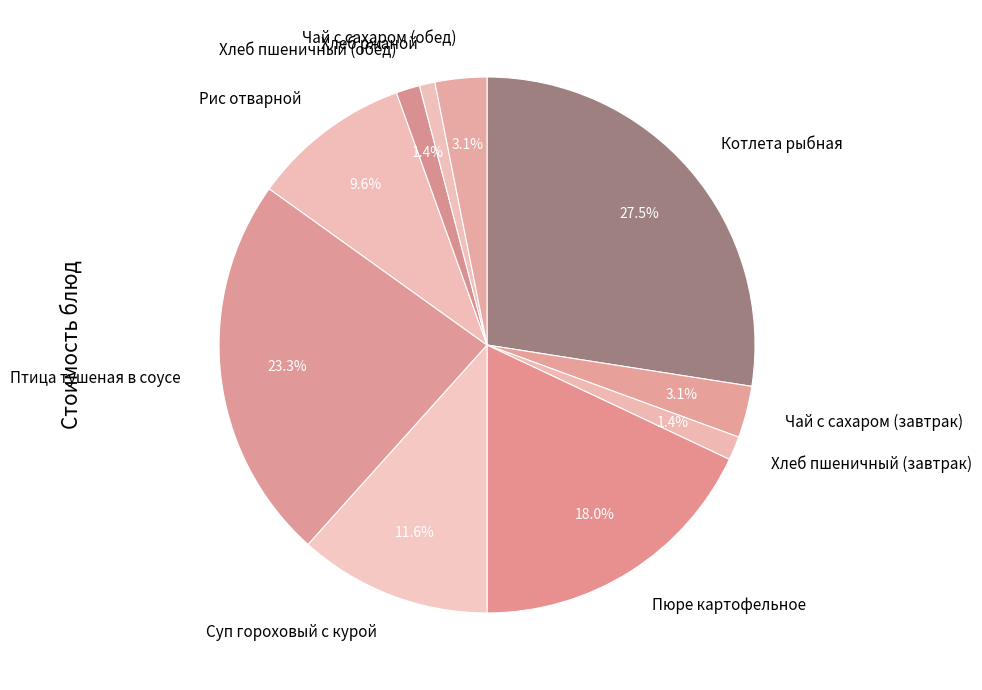

Combined, do Рис отварной and Суп гороховый с курой account for over 50%?

No